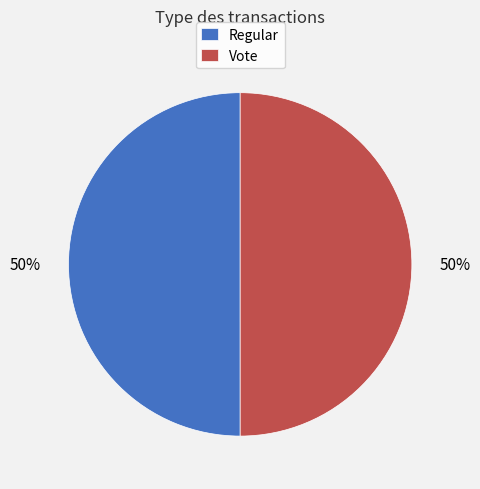

Is the sum of Vote and Regular greater than half?

Yes